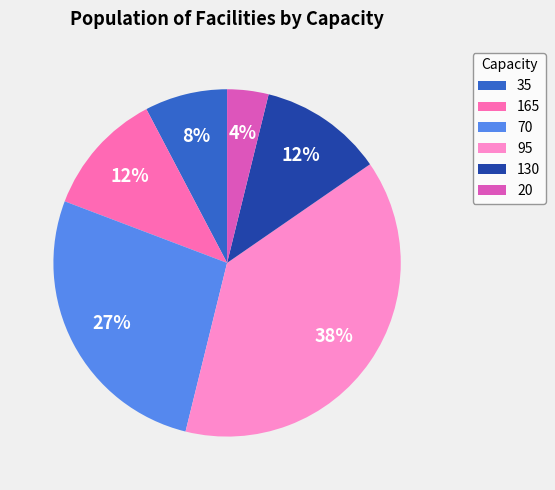

Count the number of slices in the pie.

6